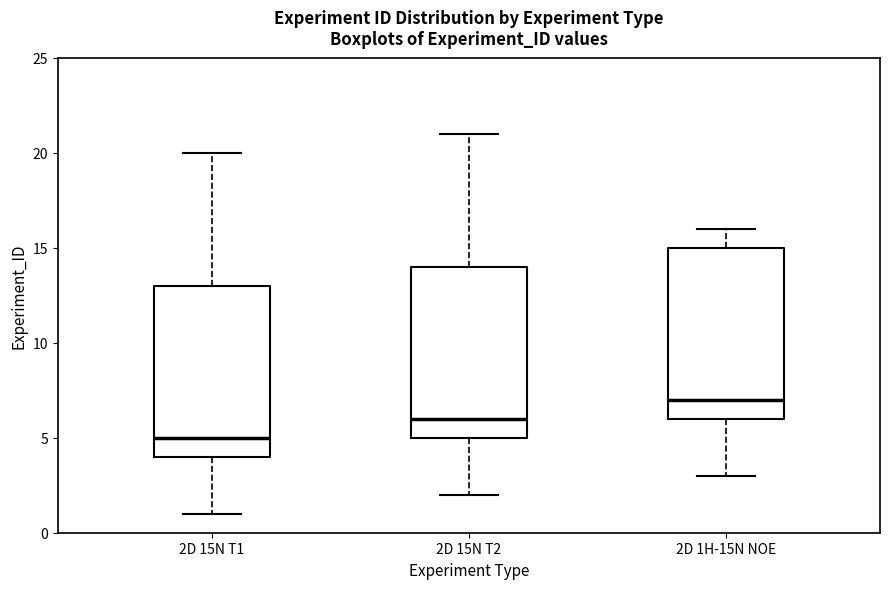

Reading left to right, read every box against the y-axis: the position of its median line, the range the box covers, and the ends of its whiskers. The values are not printed on the chart, so give them approximately, as read against the axis.

2D 15N T1: median 5, box 4 to 13, whiskers 1 to 20
2D 15N T2: median 6, box 5 to 14, whiskers 2 to 21
2D 1H-15N NOE: median 7, box 6 to 15, whiskers 3 to 16